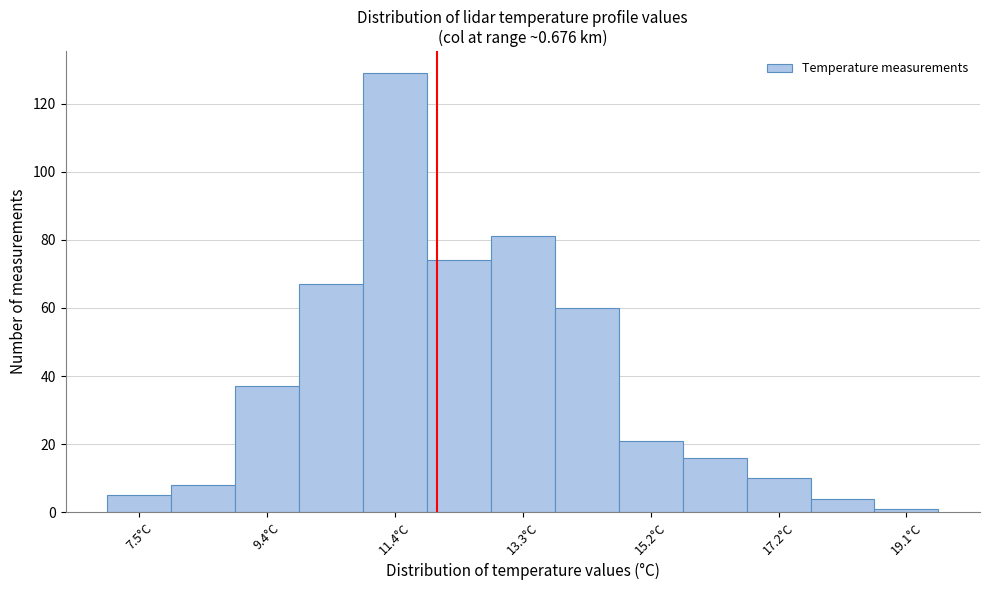

Reading left to right, transcribe this chart: for each bar, give the range it covers on the x-axis and its height. Neither the bar edges nor the heights are printed on the chart, so give them approximately, as read against the axes.

7.0 to 8.0: 6
8.0 to 9.0: 8
9.0 to 10.0: 38
10.0 to 10.8: 68
10.8 to 11.8: 130
11.8 to 12.8: 74
12.8 to 13.8: 82
13.8 to 14.8: 60
14.8 to 15.8: 22
15.8 to 16.8: 16
16.8 to 17.6: 10
17.6 to 18.6: 4
18.6 to 19.6: under 2